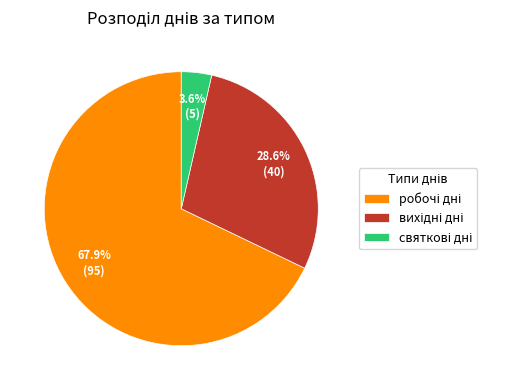

Is there a majority slice in this chart?

Yes